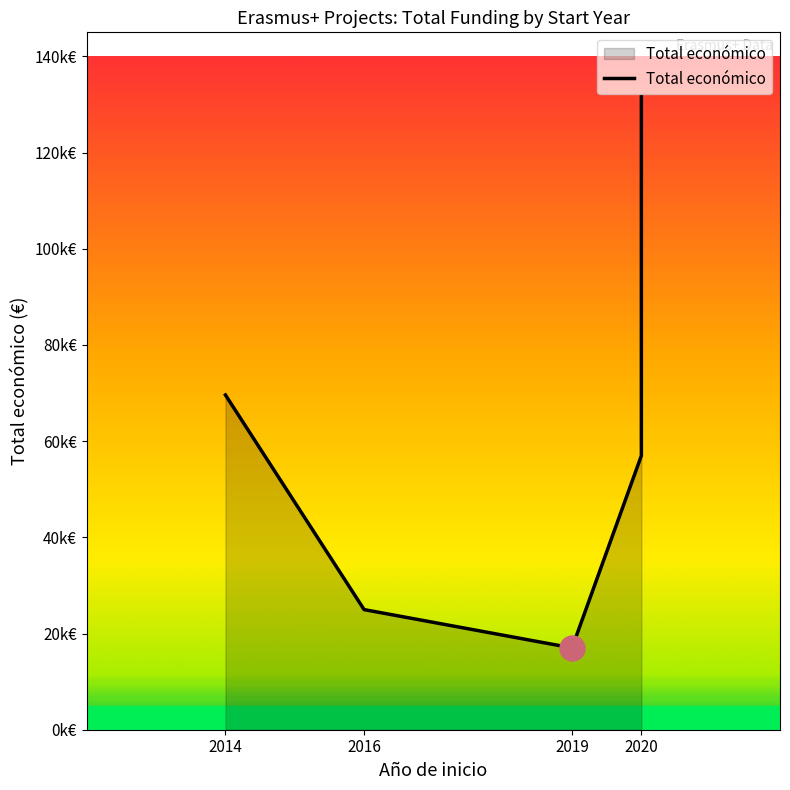

Reading left to right, what are all the values shown in this chart?

69600	24975	17011	56980	131658